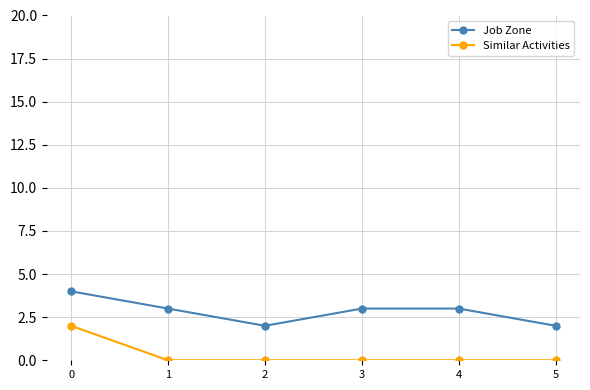

Between 2 and 3, which series saw the biggest shift?

Job Zone